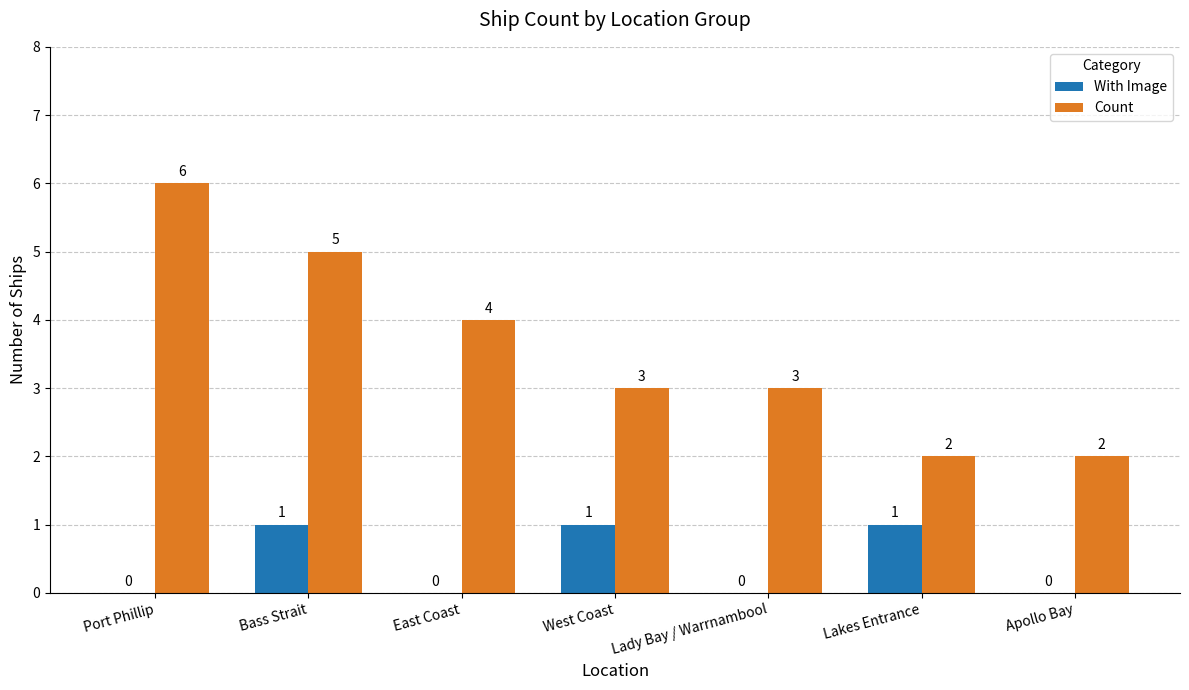

What is the sum of the Count values at Lady Bay / Warrnambool and Port Phillip?

9